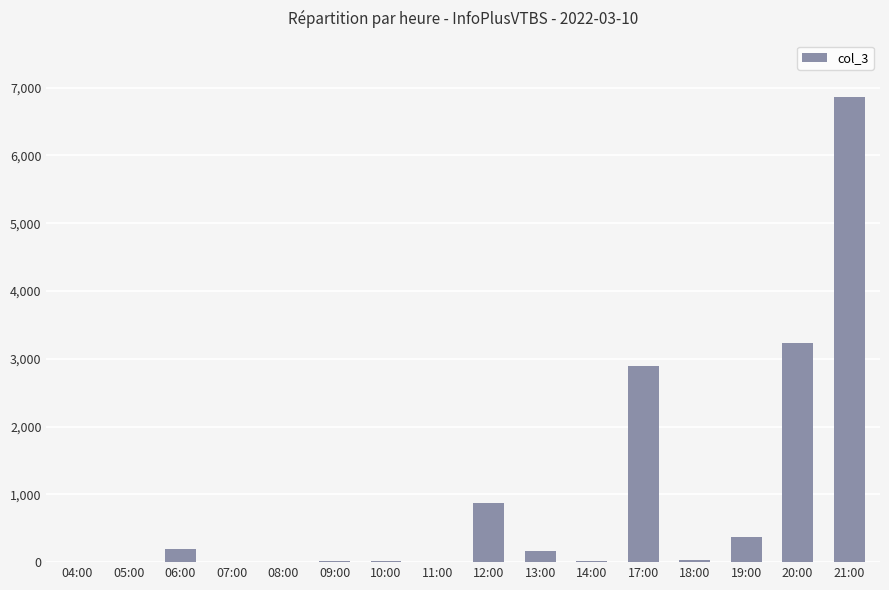

Is it true that the value at 19:00 is 374?

True